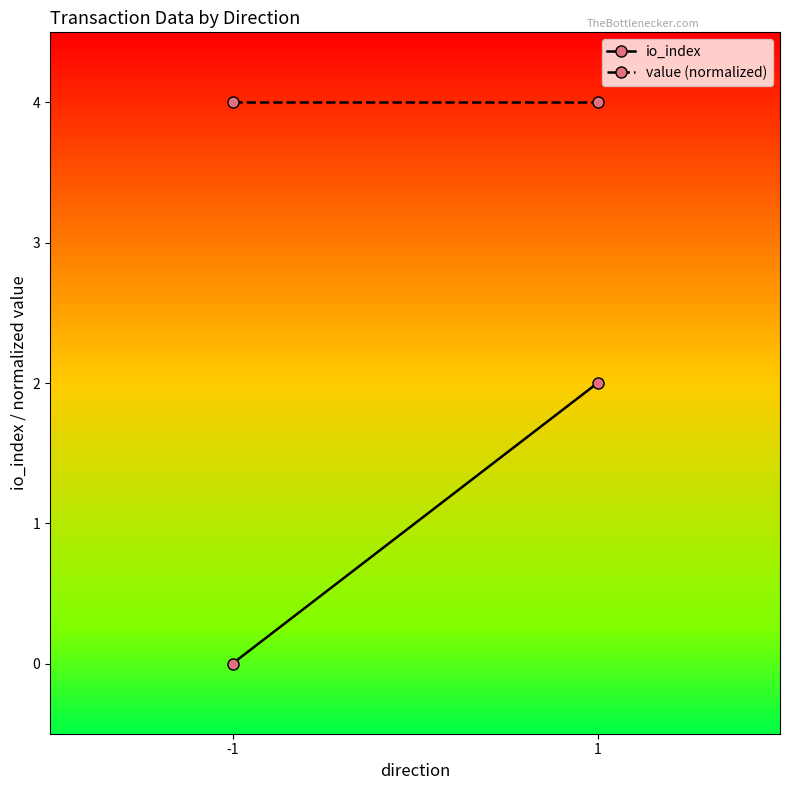

List the labels in order of io_index value, largest first.

1, -1